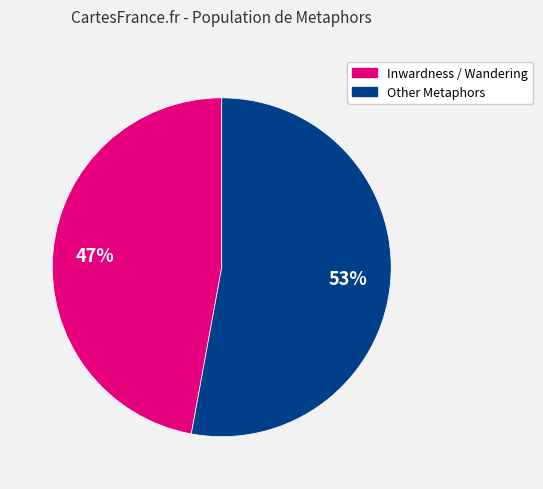

To the nearest percent, what is the average slice percentage?

50%